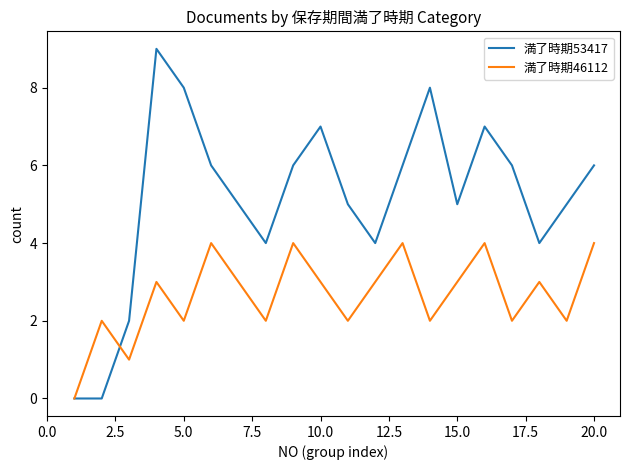

What are all the series names shown in the legend?

満了時期53417, 満了時期46112